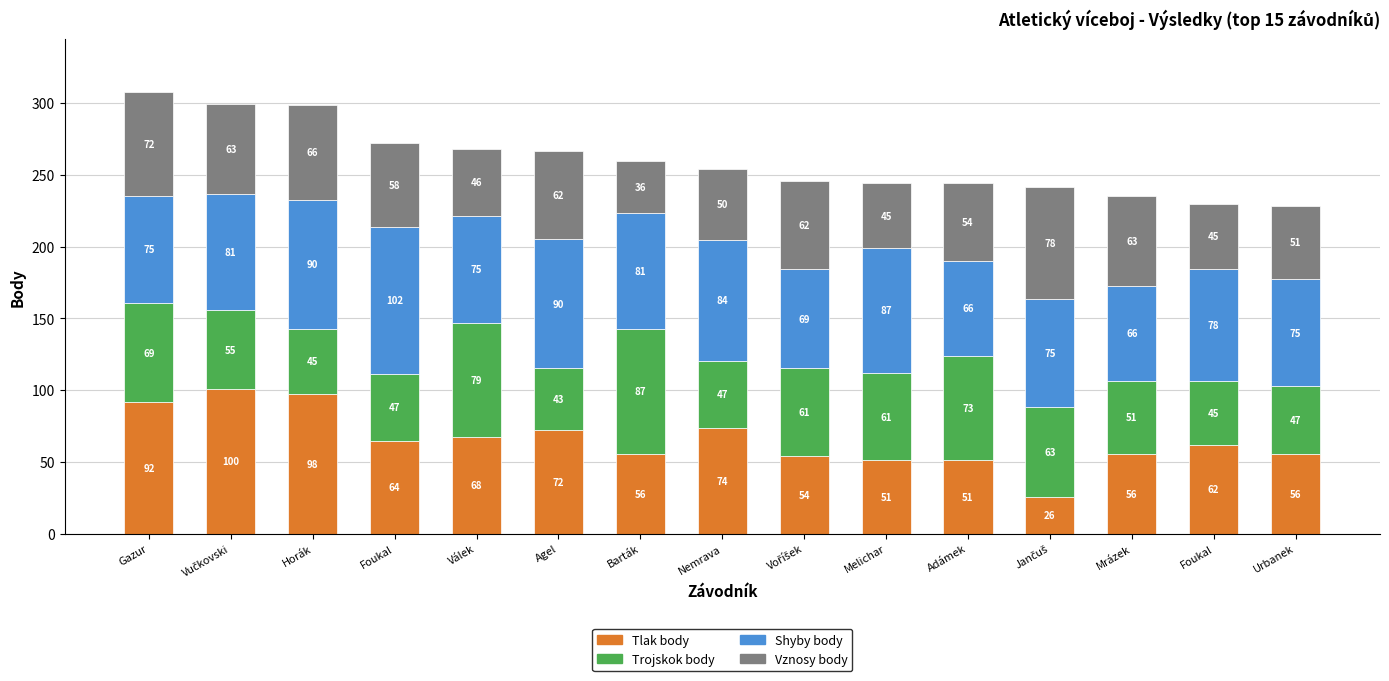

True or false: Tlak body has a value of 122.6 at Agel.

False